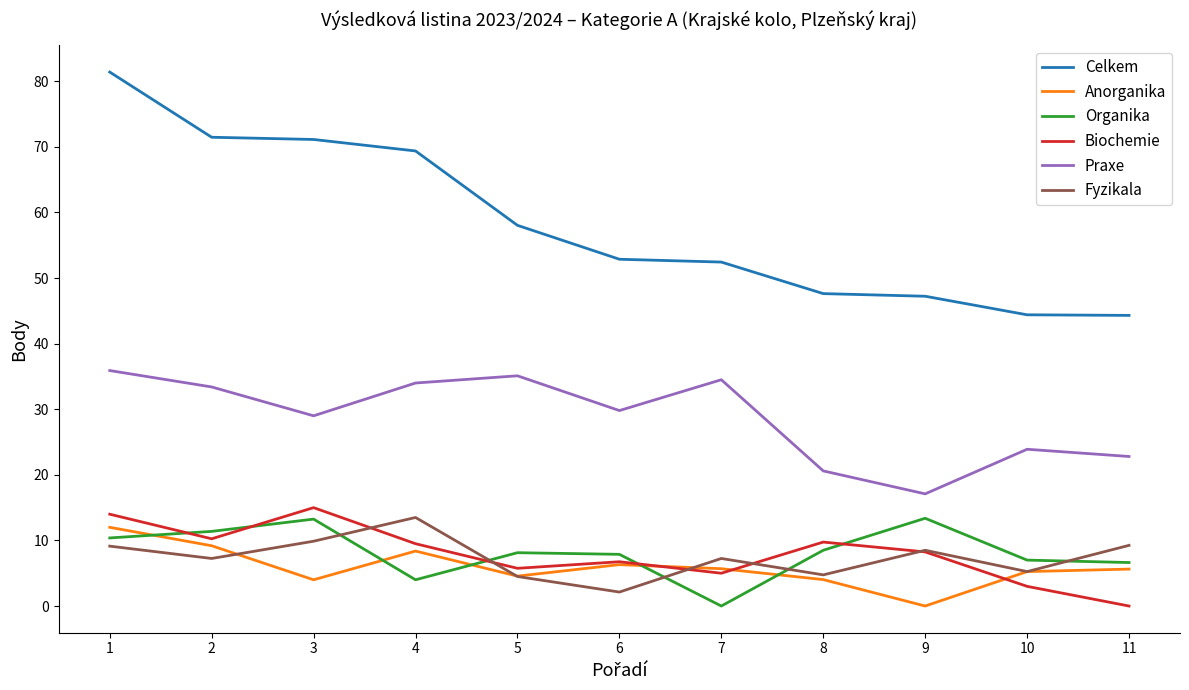

Which category has the lowest value in the Fyzikala series?

6